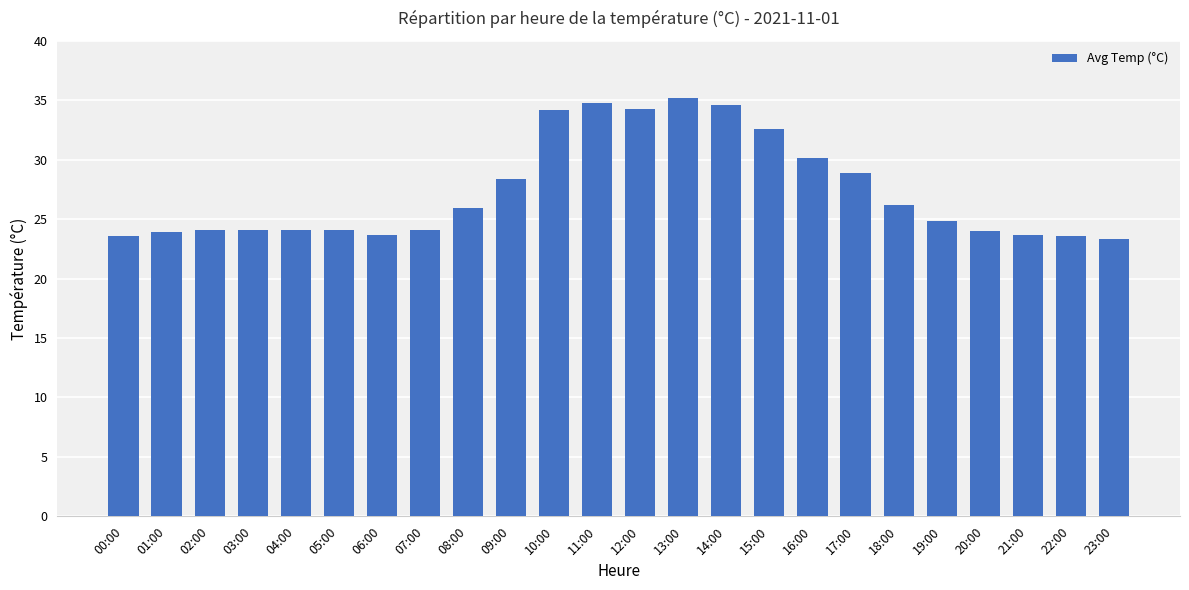

What is the average value?

27.3